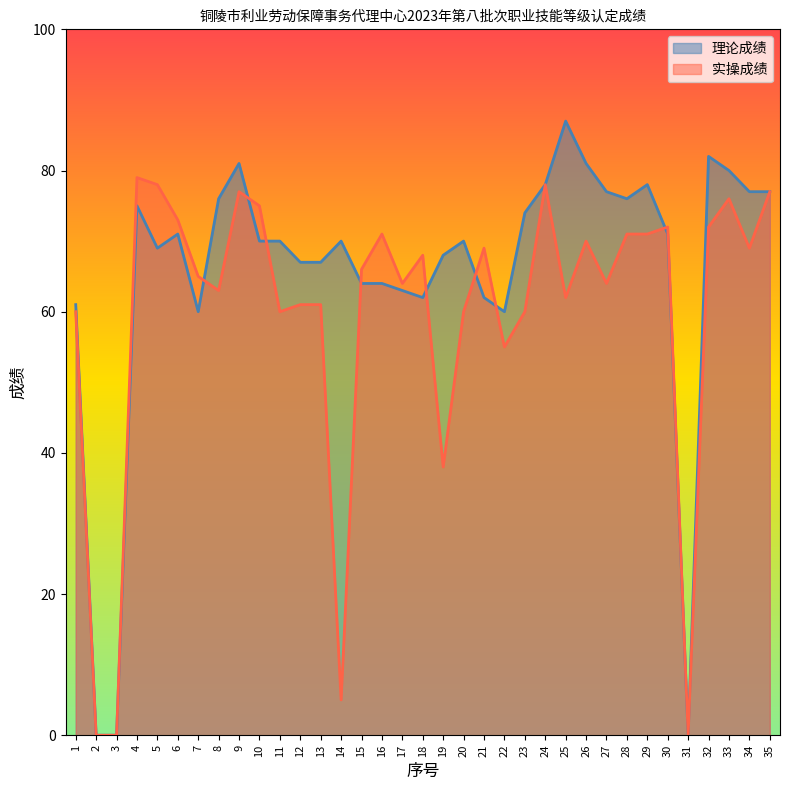

What is the value of the 实操成绩 point at the 33rd from the left?

76